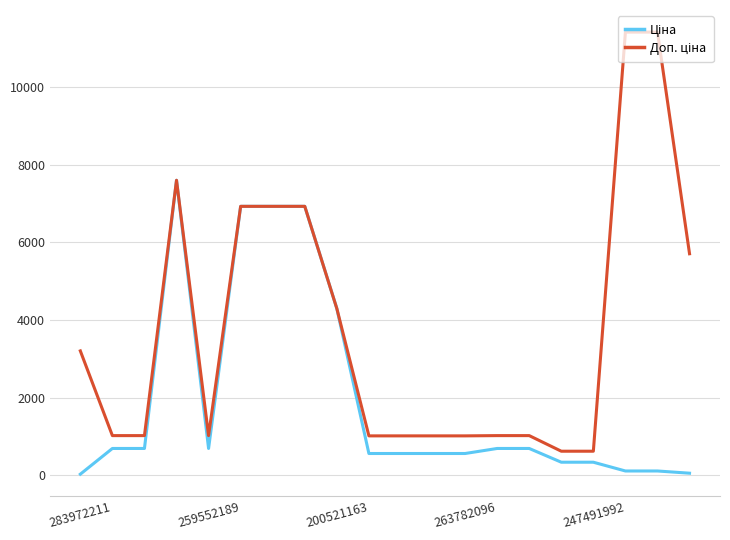

What is the greatest value displayed?

11410.0